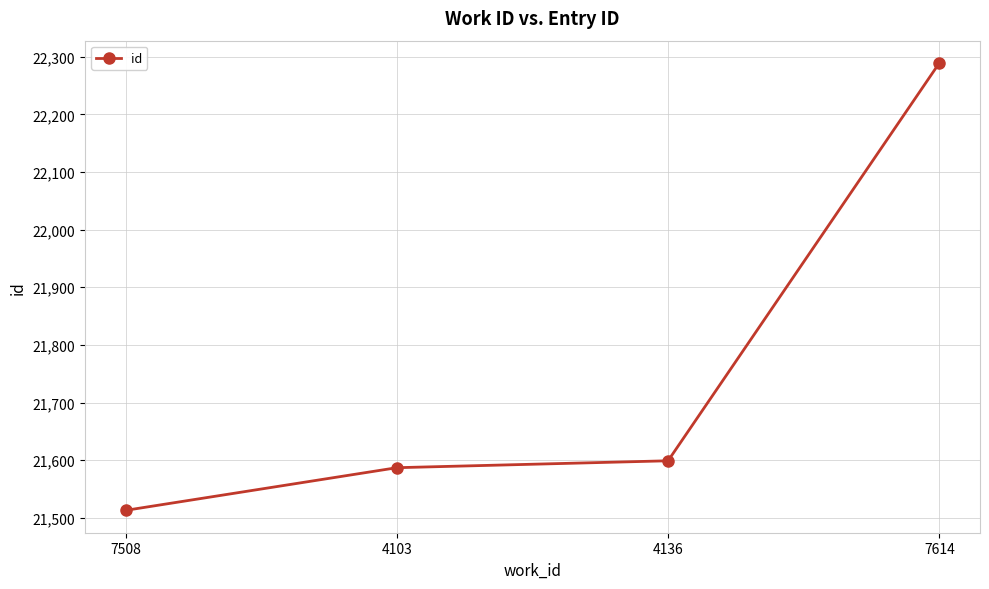

Between 7508 and 4103, which is larger?

4103